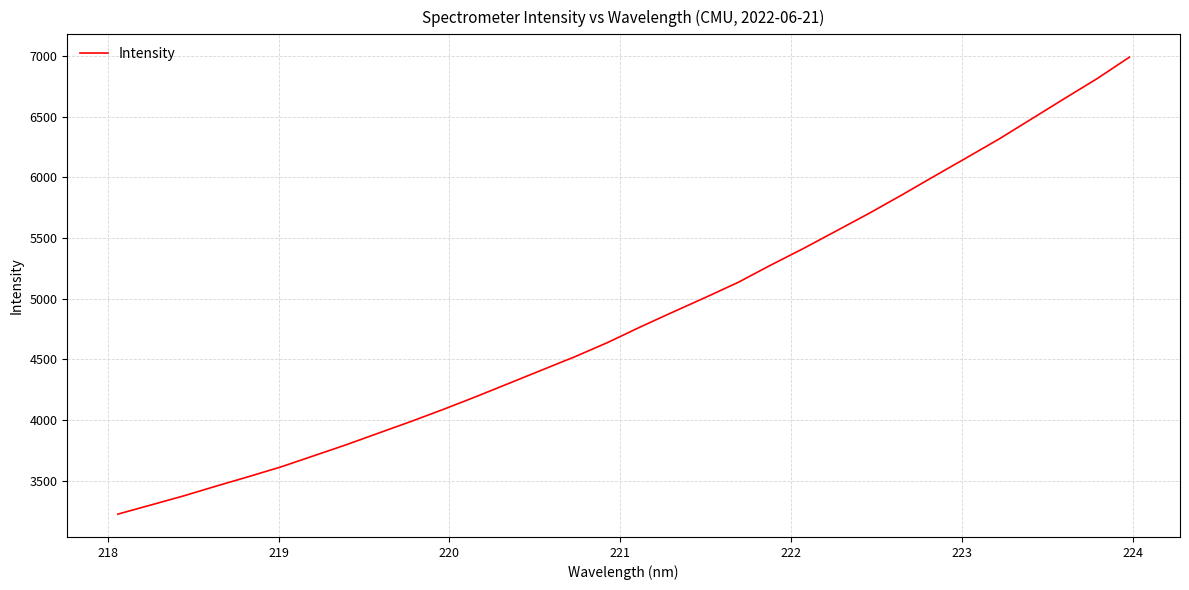

What is the difference between the maximum and minimum values?

3770.0